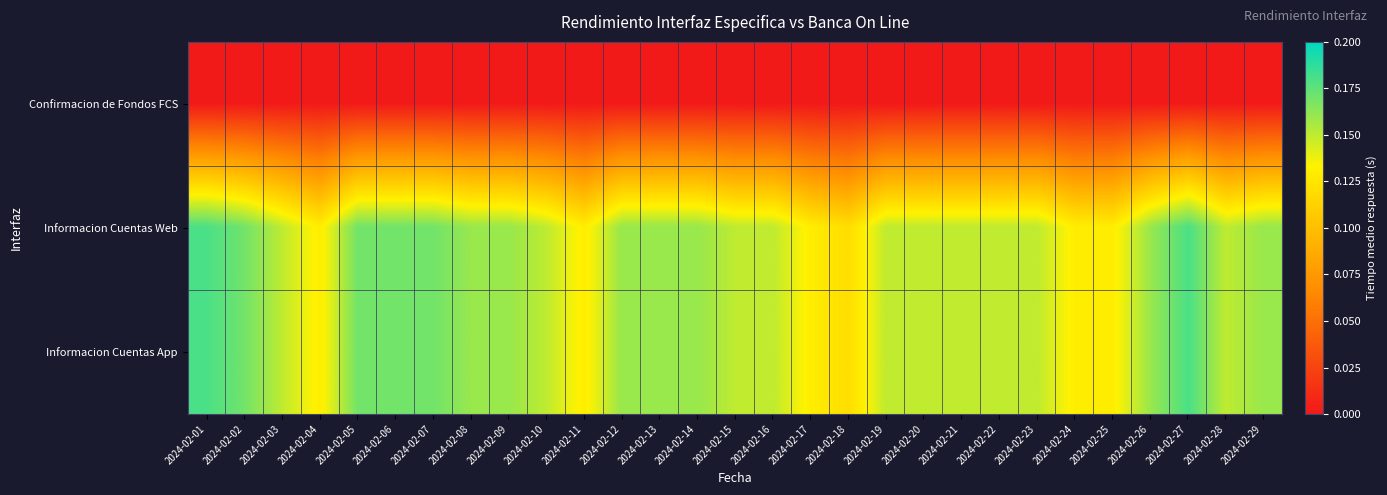

What is the spread (max minus min) of values at 2024-02-29?

0.2